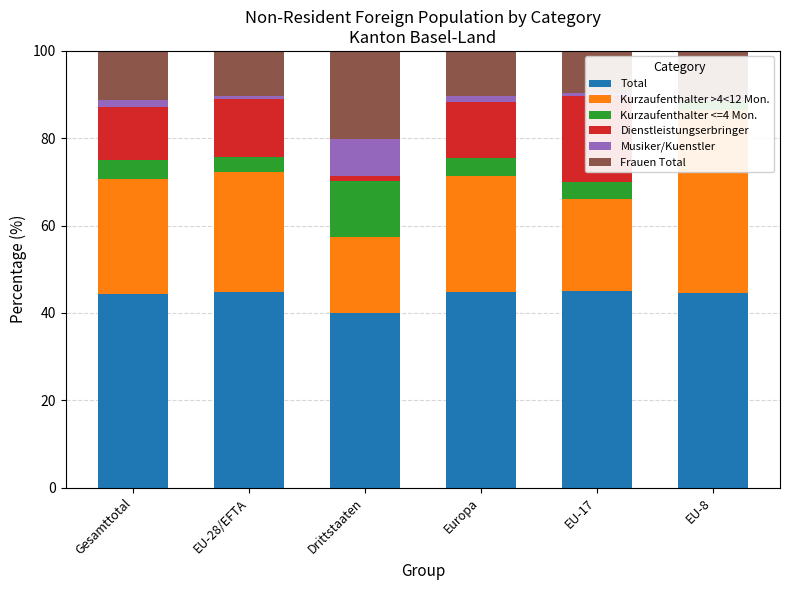

What is the difference between the second highest and second lowest values in the Frauen Total series?

1.0